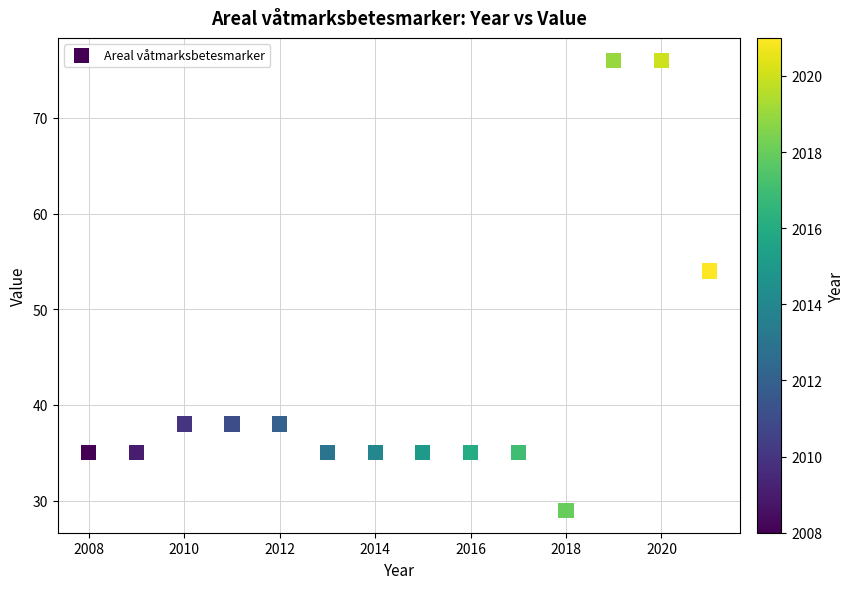

What Y value in the scatter plot is closest to 52?

54